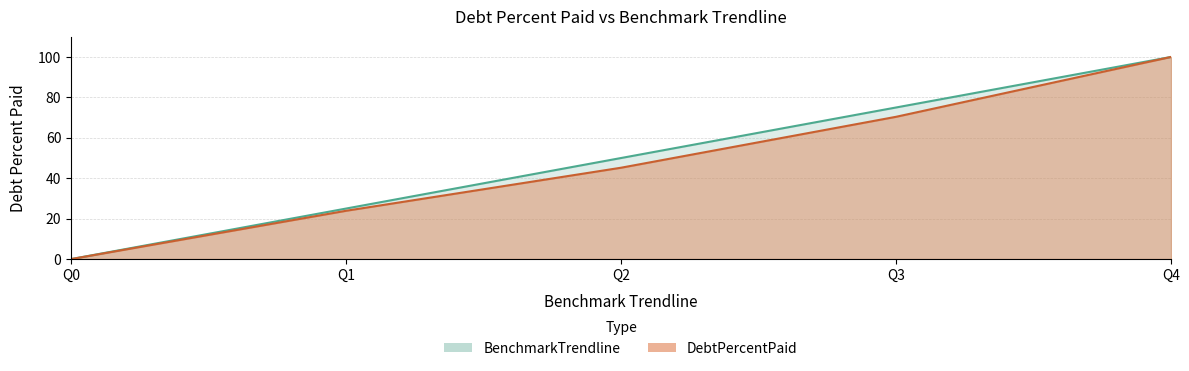

Between Q4 and Q3, which is larger?

Q4